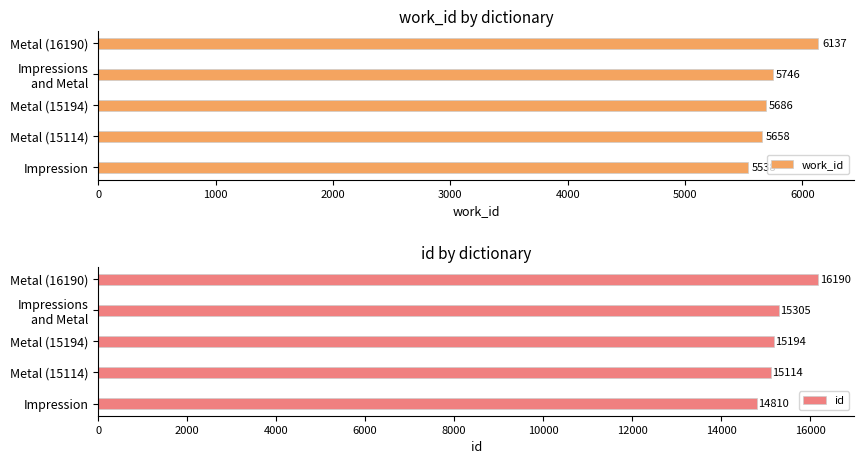

What are all the series names shown in the legend?

work_id, id